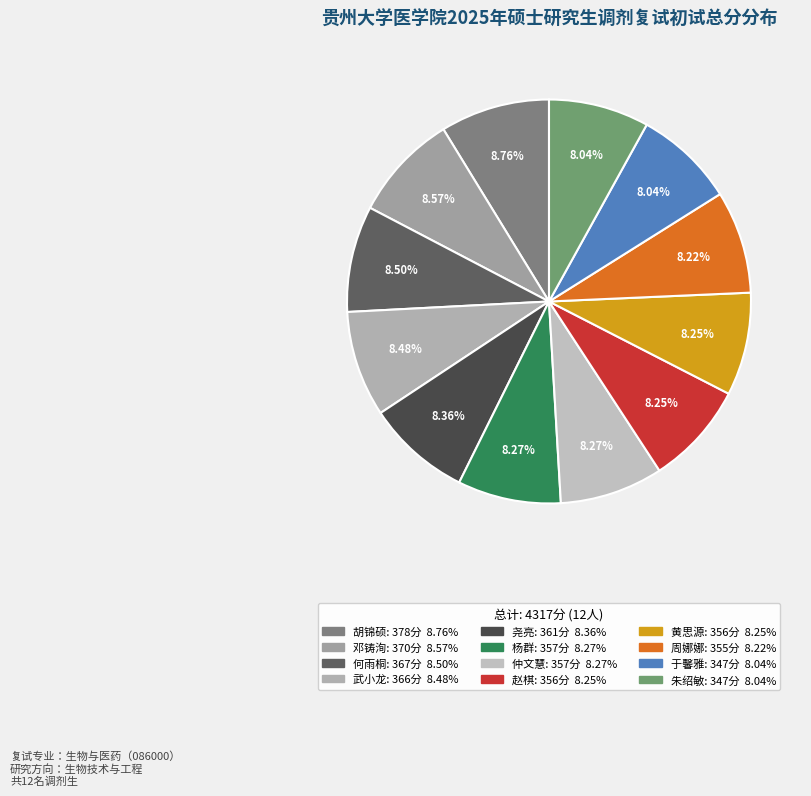

Is 武小龙 the majority of the pie?

No